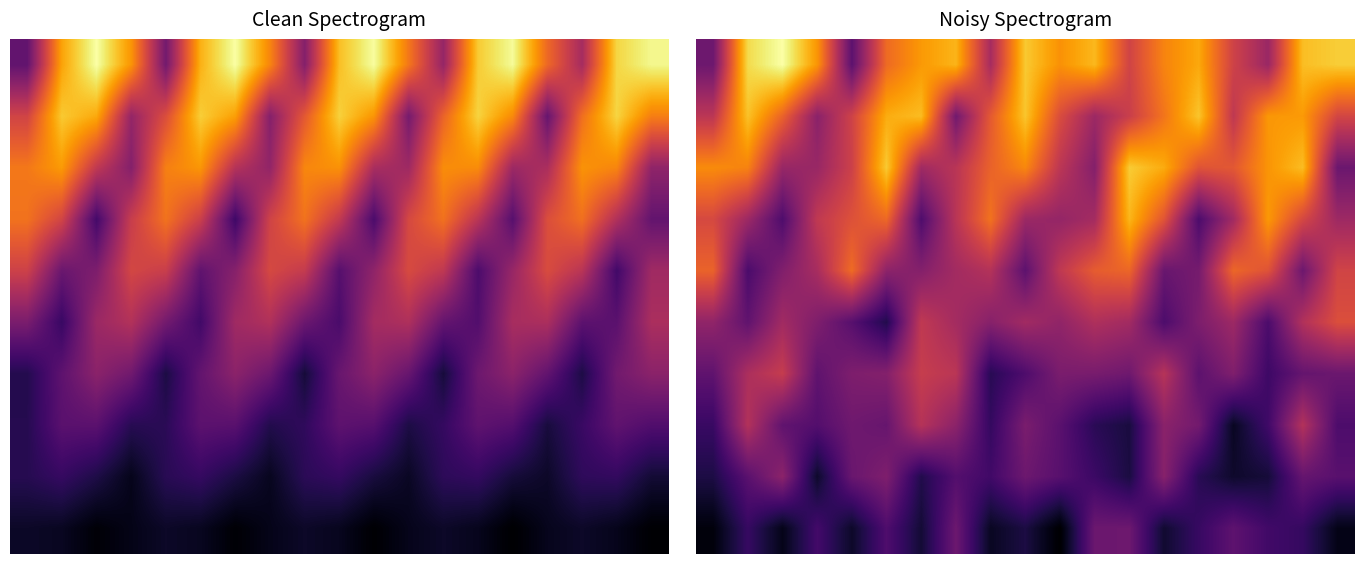

What is the difference between the highest and lowest values at 16?

0.8